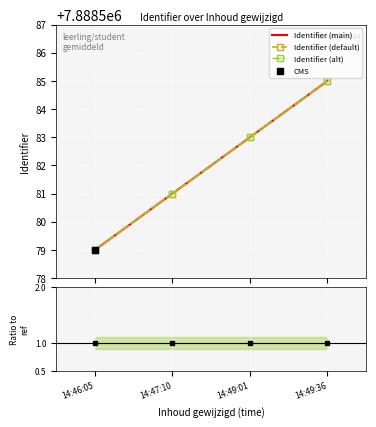

Is the value of Identifier (main) at 14:49:36 greater than the value of Identifier (alt) at 14:49:36?

No